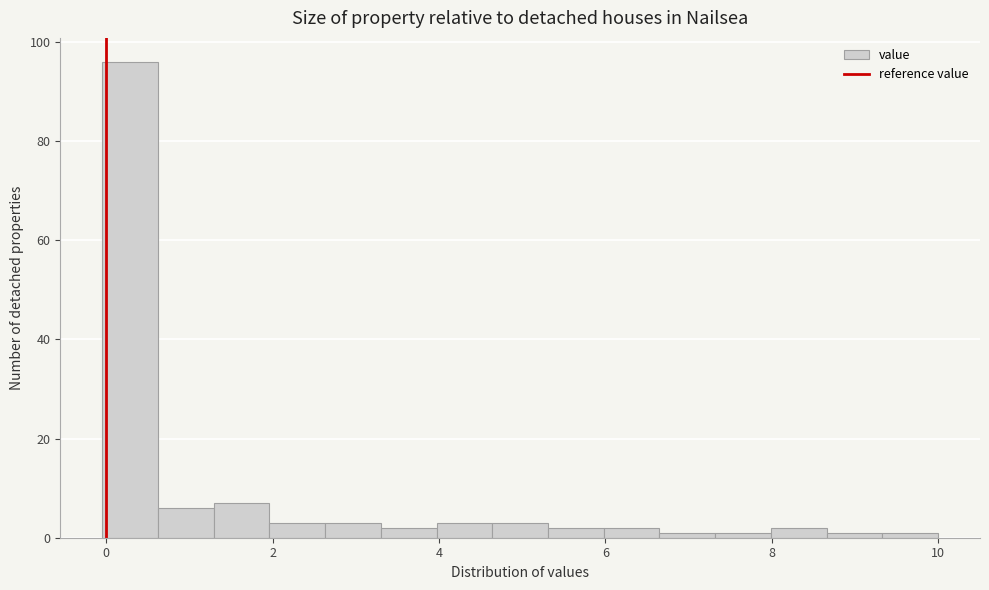

Read against the x-axis, roughly where is the centre of the tallest bar?

0.2